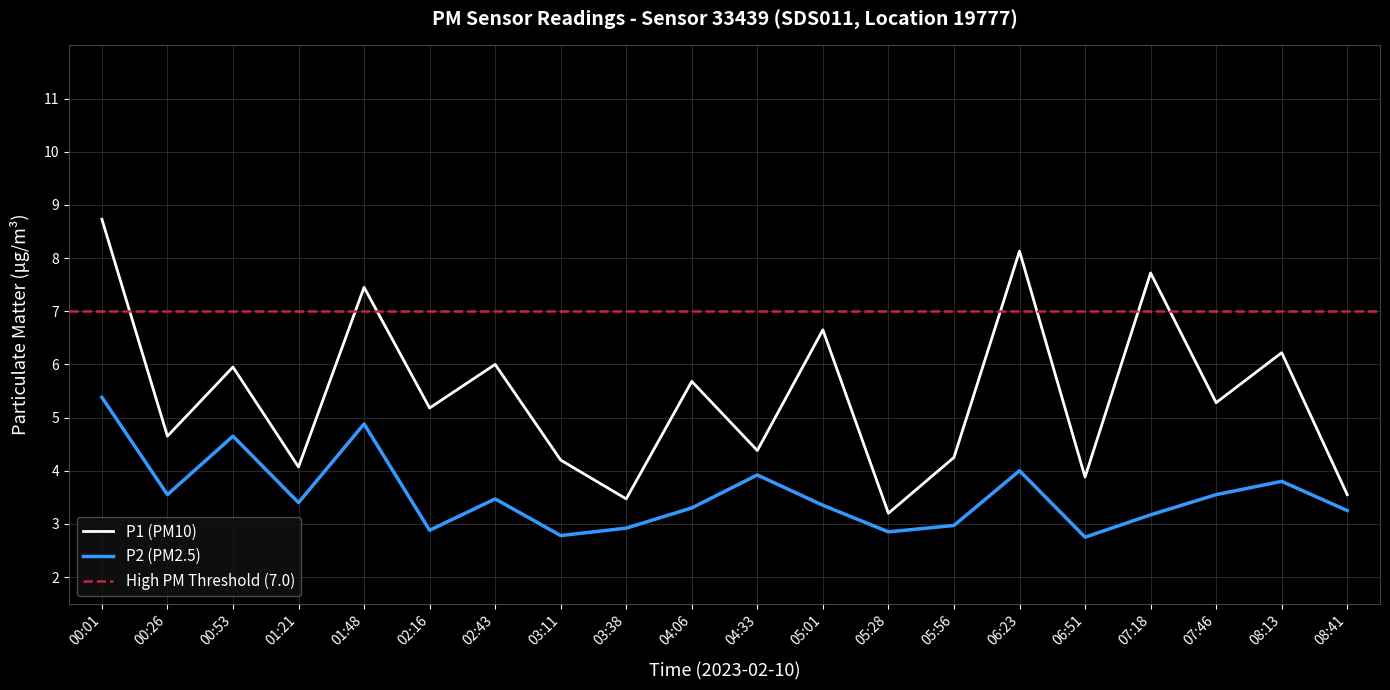

True or false: P2 and P1 cross at least once.

False